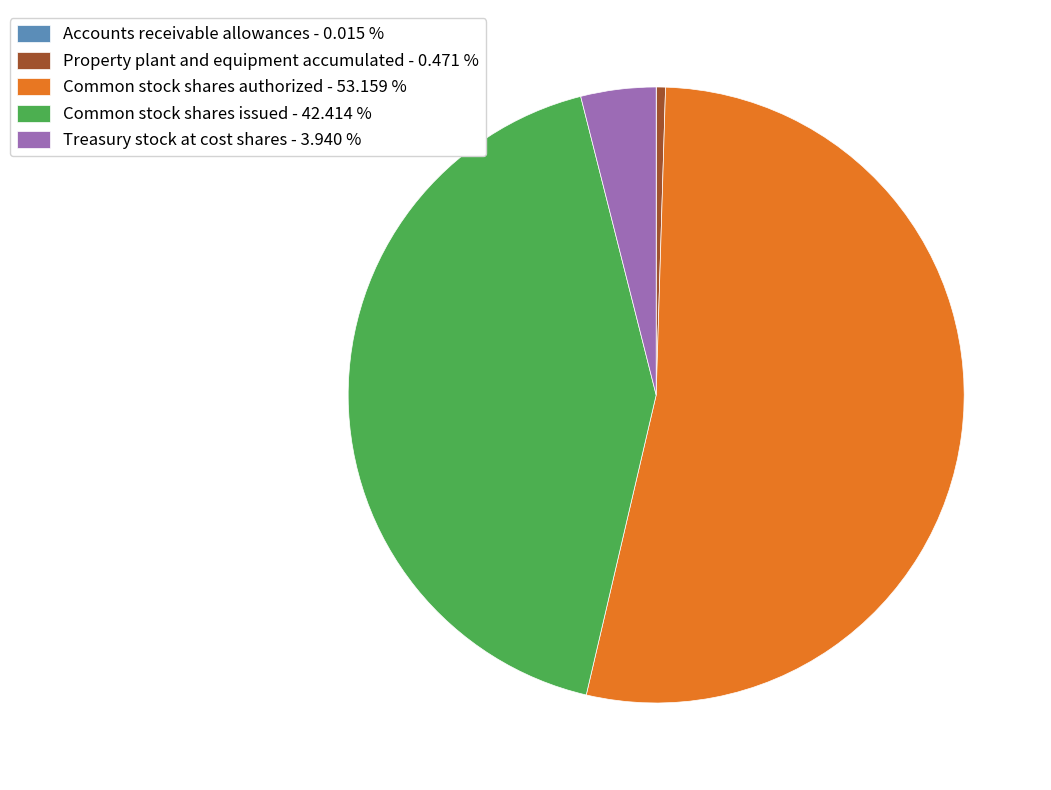

Between Common stock shares authorized - 53.159 % and Treasury stock at cost shares - 3.940 %, which is larger?

Common stock shares authorized - 53.159 %